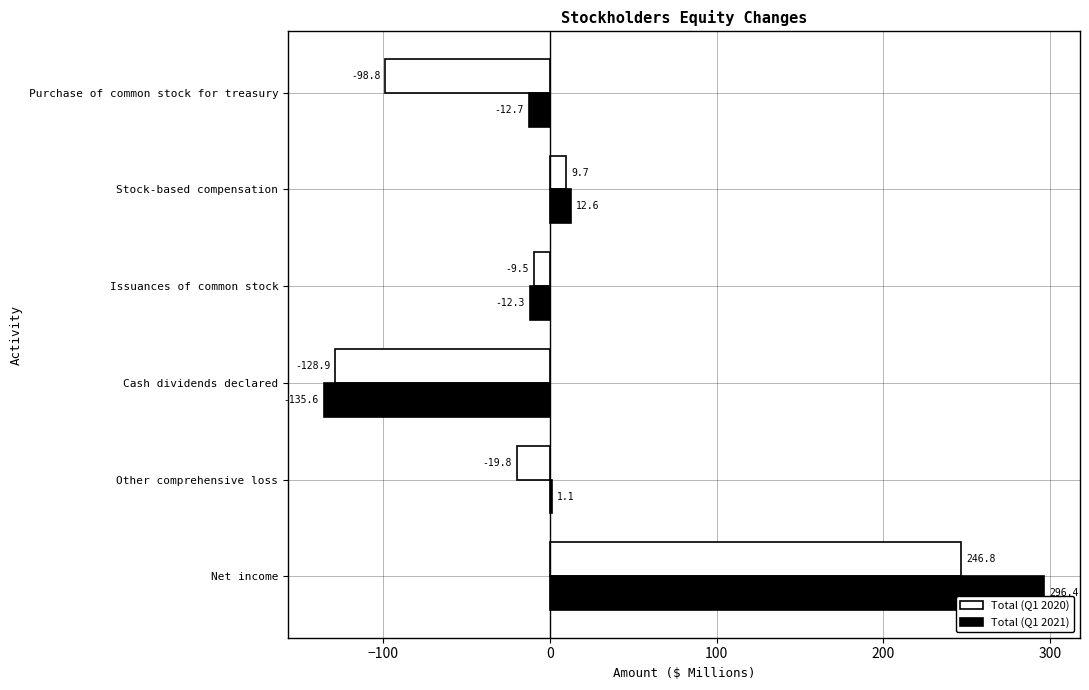

Which label corresponds to the largest value in the chart?

Net income